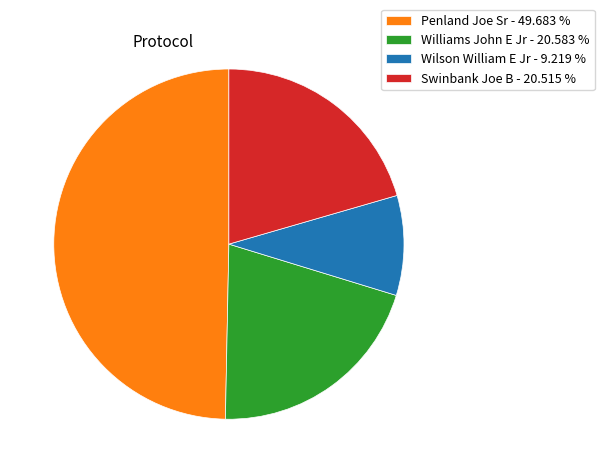

What is the largest slice in the pie chart?

Penland Joe Sr